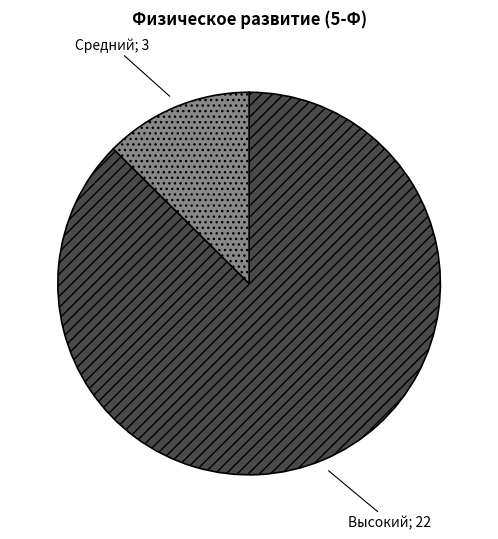

Is there a majority slice in this chart?

Yes